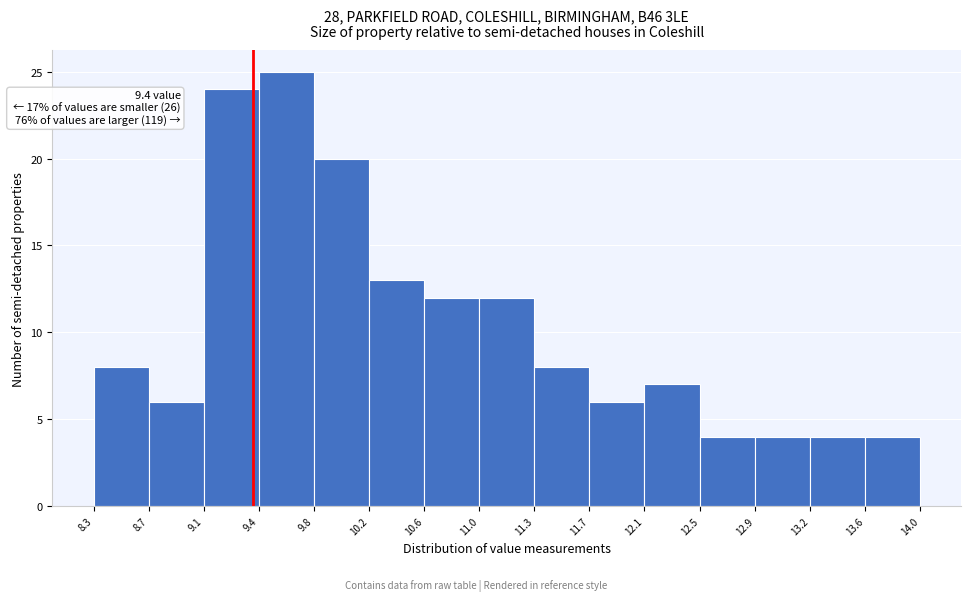

Over which range of the x-axis is the bar tallest?

9.4 to 9.8